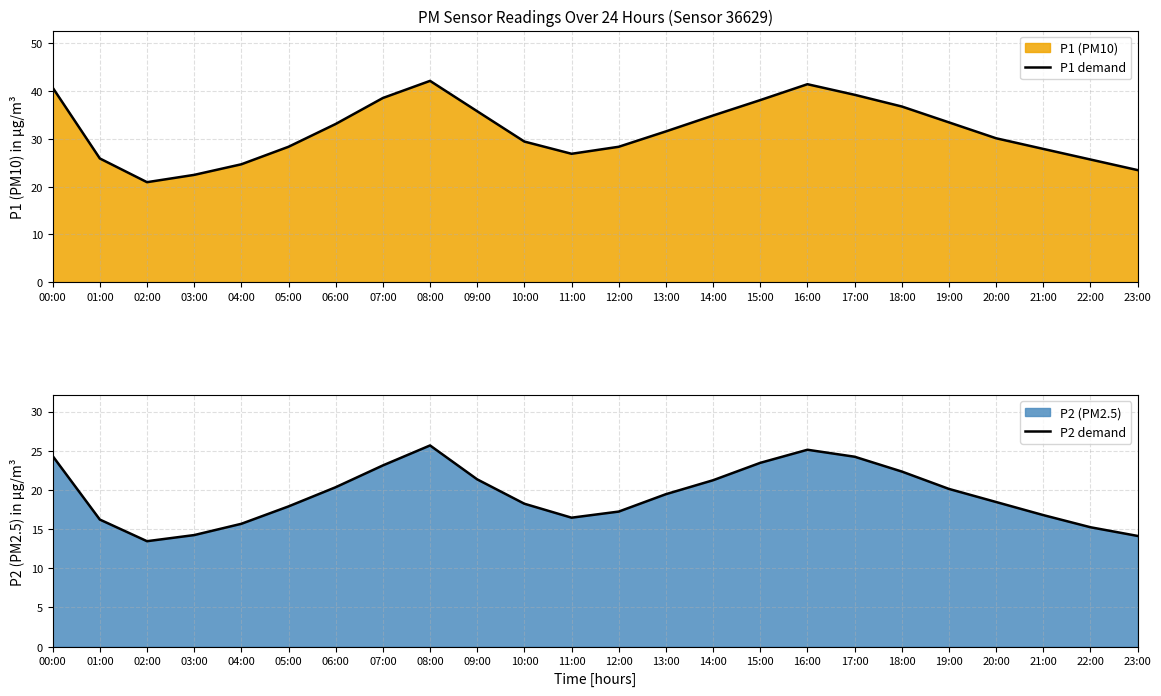

True or false: P2 demand and P1 demand intersect in this chart.

False